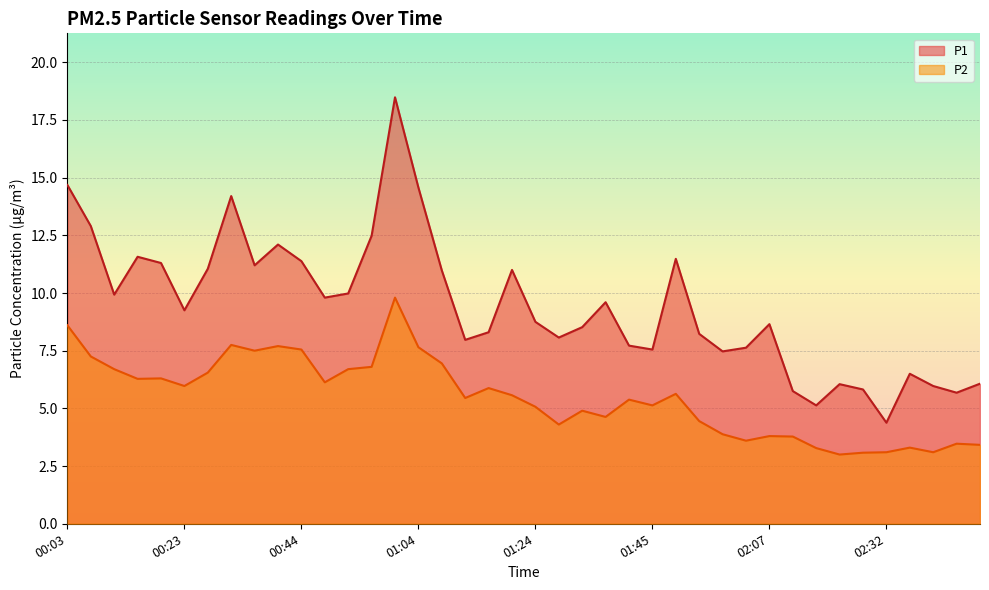

What is the difference between the P2 values at 00:48 and 01:53?

1.7